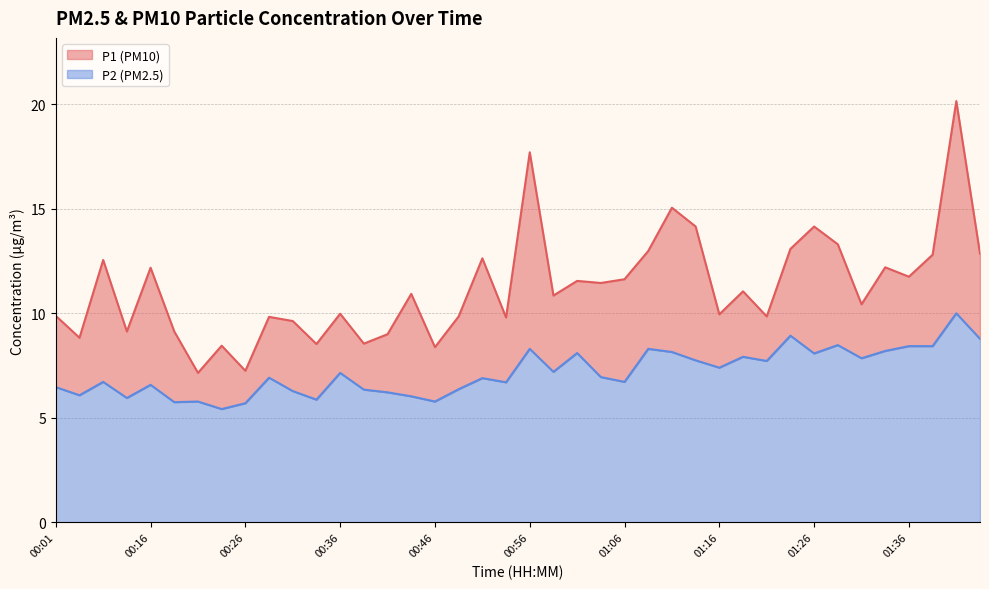

How many lines are shown in the chart?

2